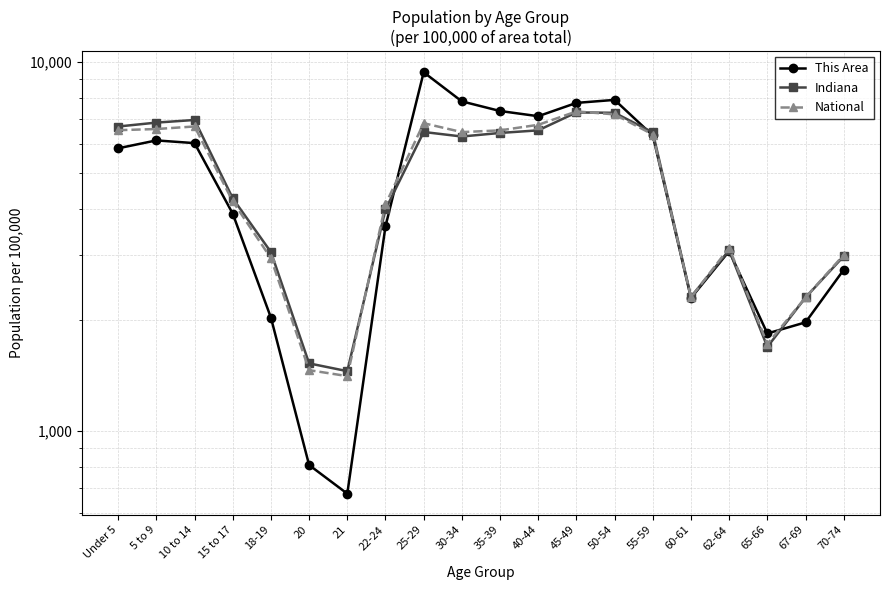

How many lines are shown in the chart?

3